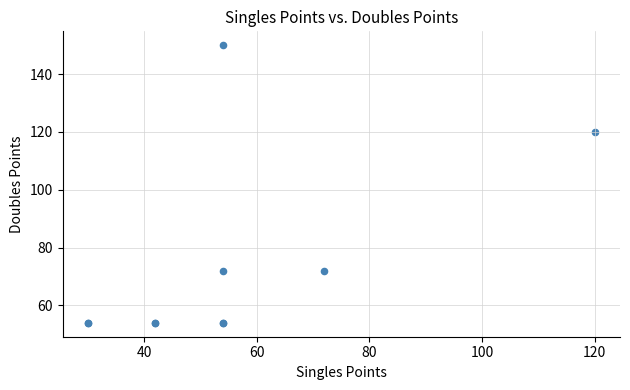

What Y value in the scatter plot is closest to 102?

120